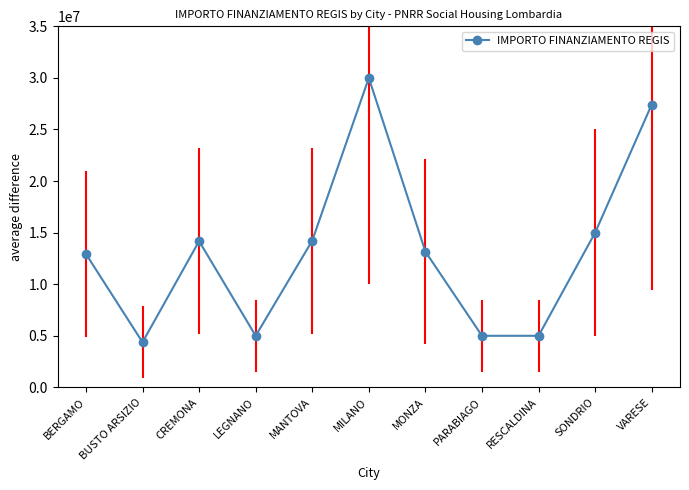

Is it true that the value at SONDRIO is 4783252.3?

False